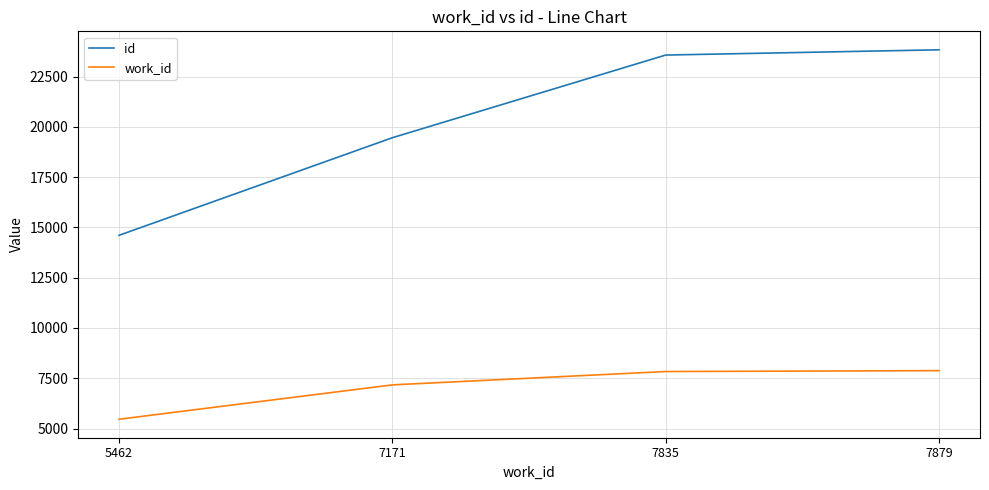

What is the total value across all series at 7879?

31713